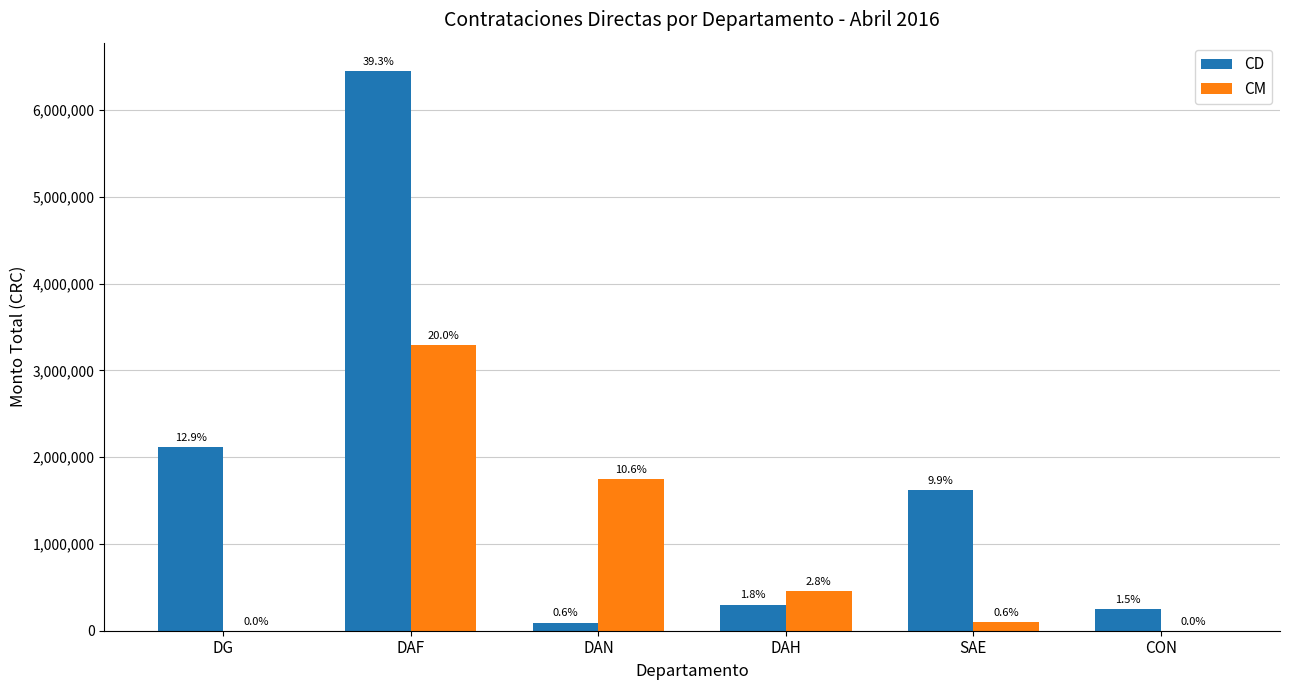

What is the value of the CM bar at the 4th from the left?

457771.5